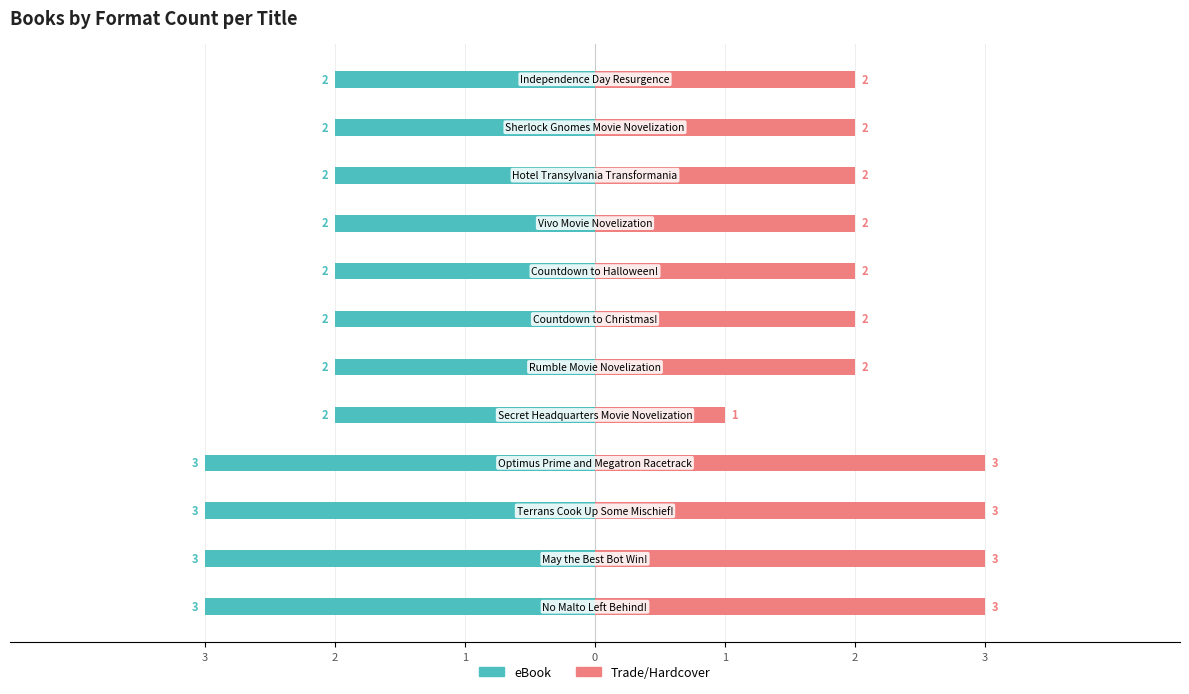

Reading left to right, list all the values displayed in this chart.

eBook: -3	-3	-3	-3	-2	-2	-2	-2	-2	-2	-2	-2
Trade/Hardcover: 3	3	3	3	1	2	2	2	2	2	2	2